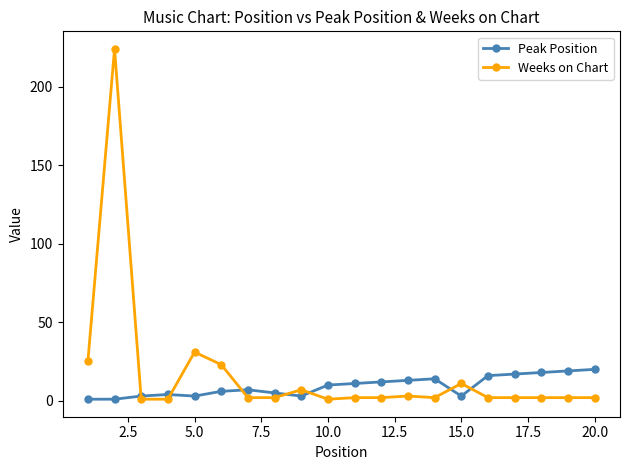

What is the greatest value displayed?

224